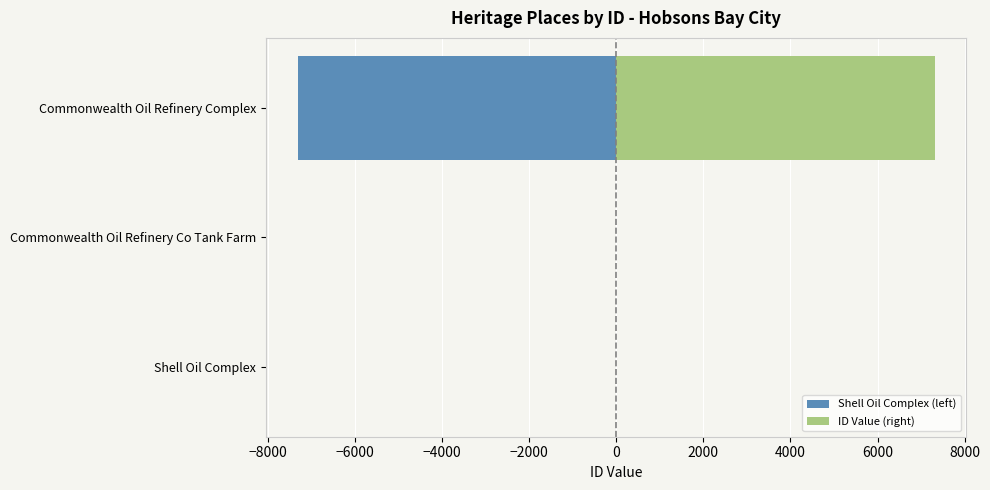

Reading left to right, what are all the values shown in this chart?

Shell Oil Complex (left): 0	-1	-7308
ID Value (right): 1	2	7309